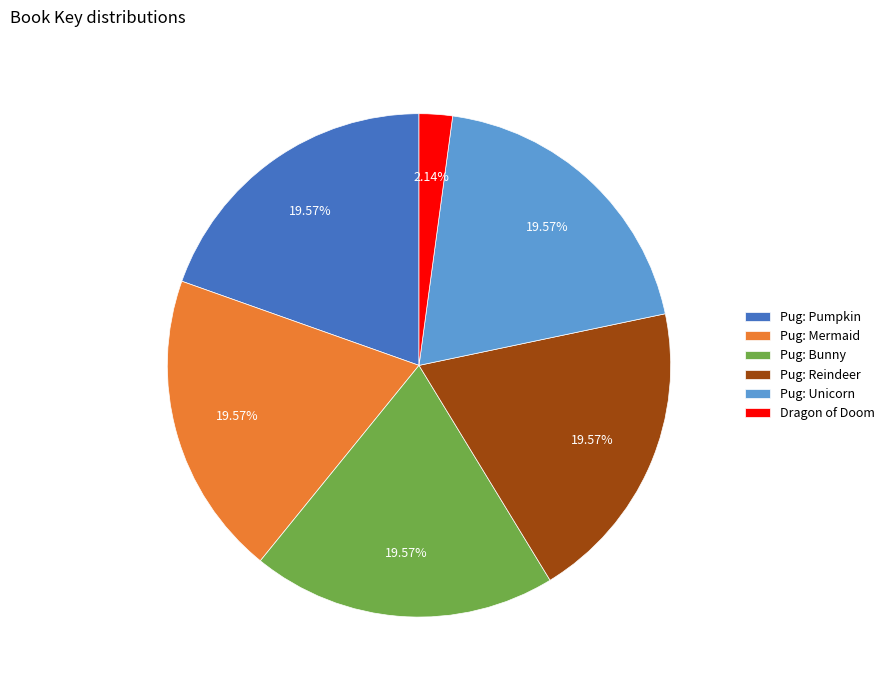

Is there a majority slice in this chart?

No